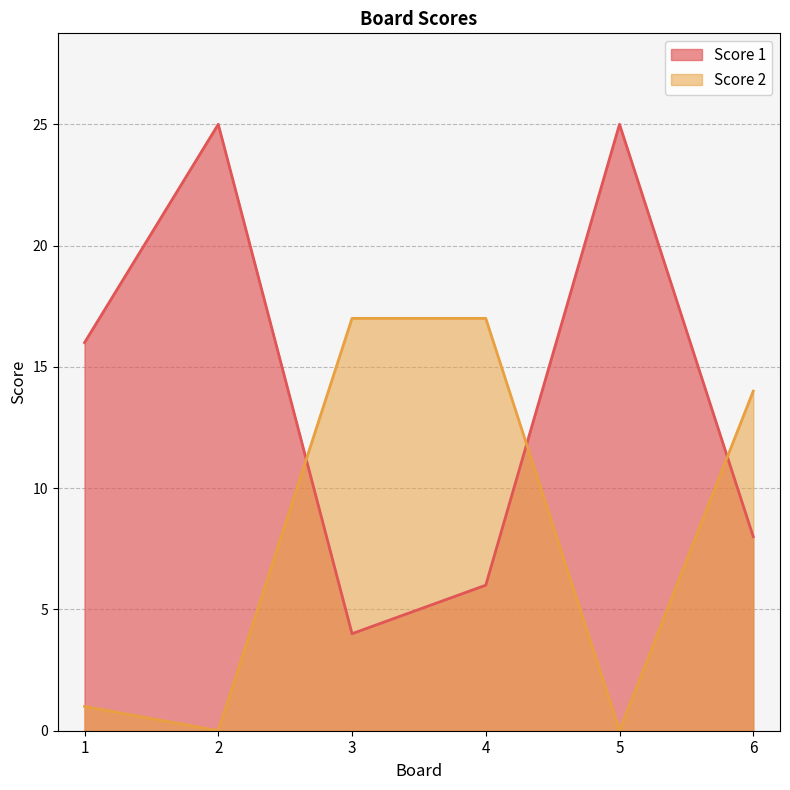

Which series has the widest spread of values?

Score 1